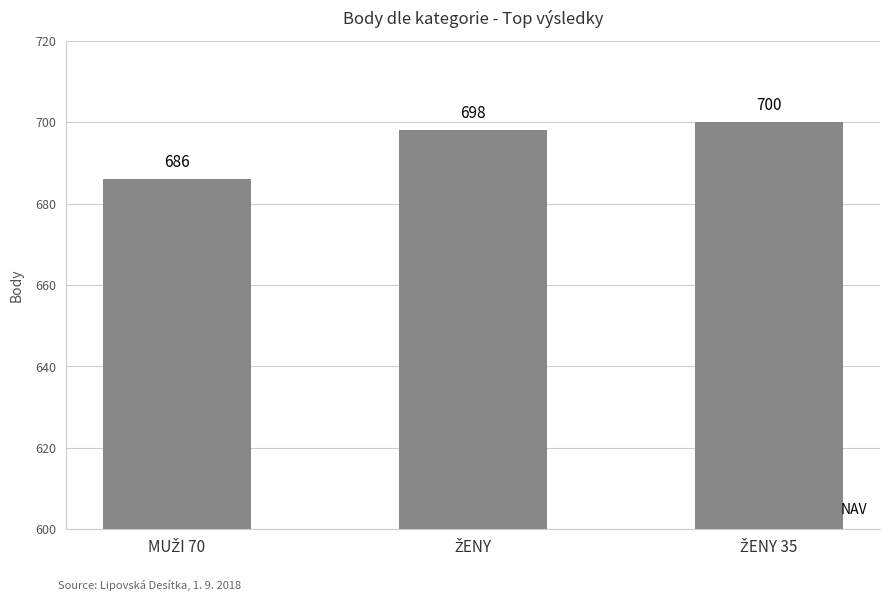

What is the maximum value shown in the chart?

700